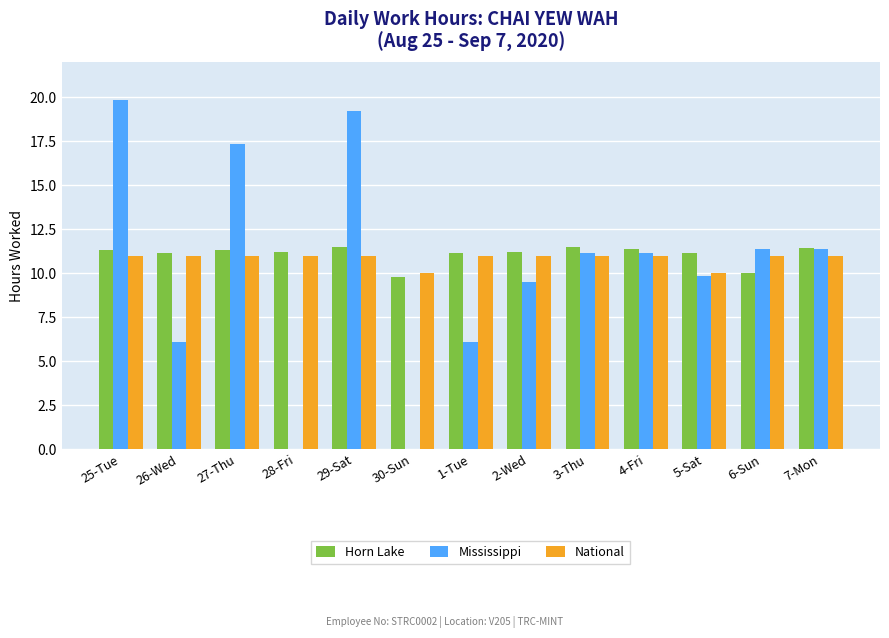

What is the total value across all series at 27-Thu?

39.7